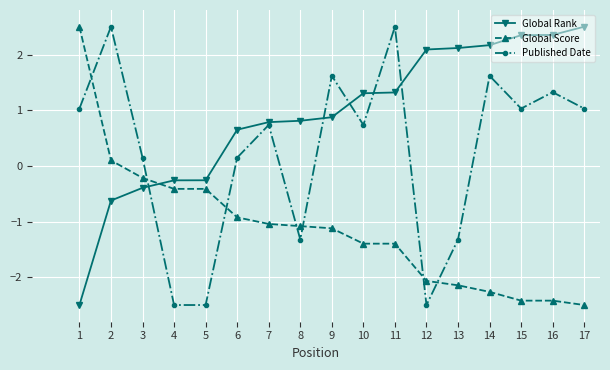

How many lines are shown in the chart?

3